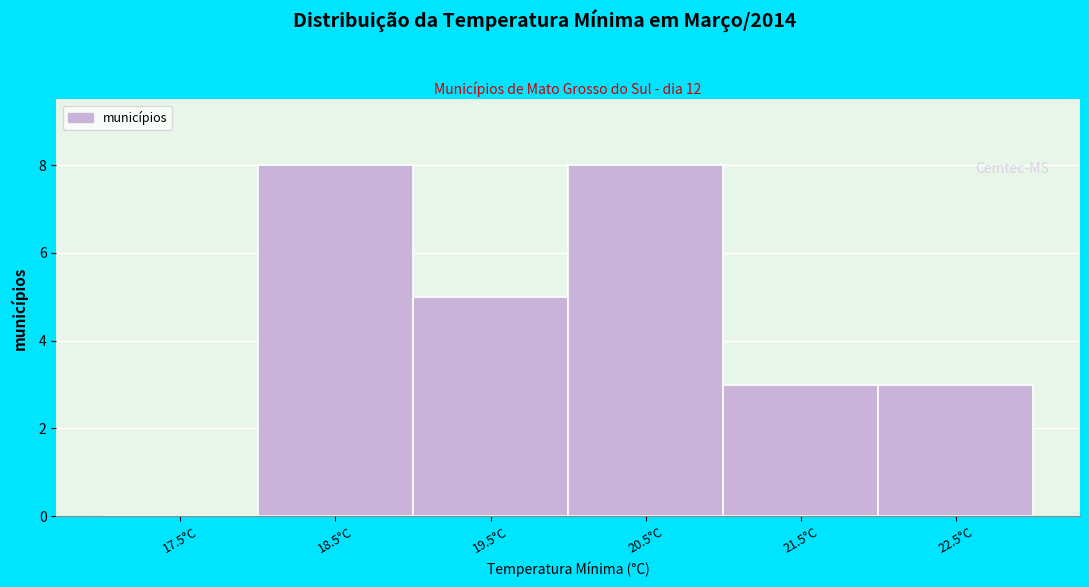

Reading left to right, extract all data points from this chart.

17.5°C=0	18.5°C=8	19.5°C=5	20.5°C=8	21.5°C=3	22.5°C=3